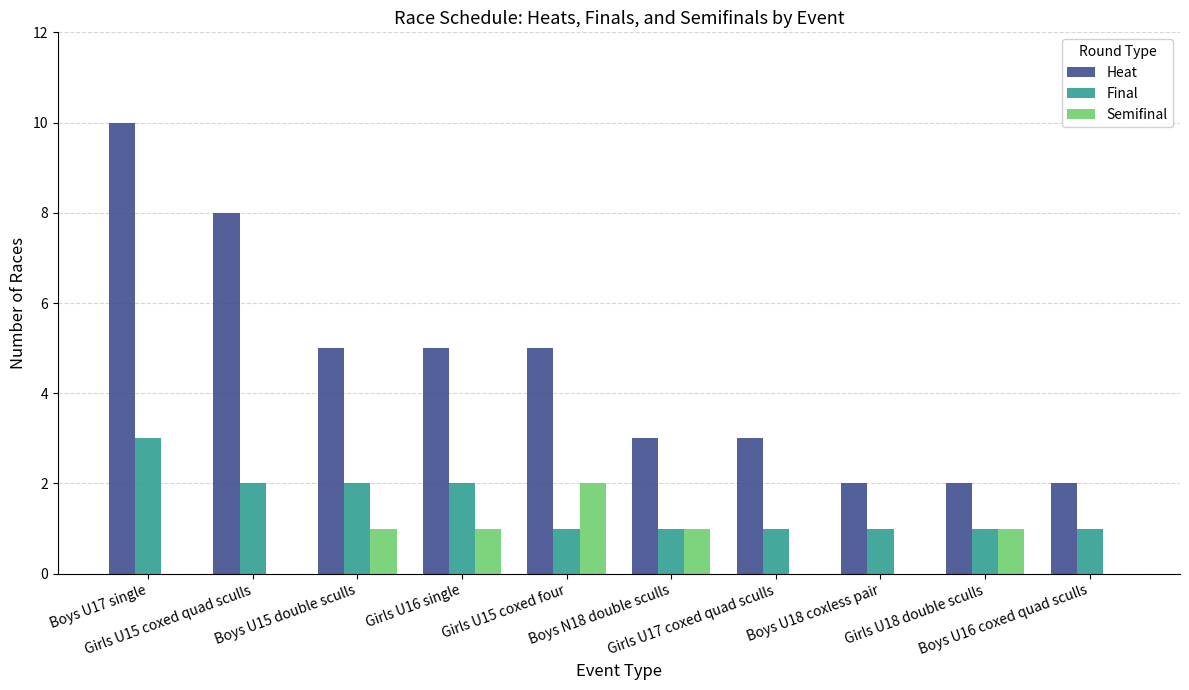

Reading left to right, what are all the values shown in this chart?

Heat: 10	8	5	5	5	3	3	2	2	2
Final: 3	2	2	2	1	1	1	1	1	1
Semifinal: 0	0	1	1	2	1	0	0	1	0